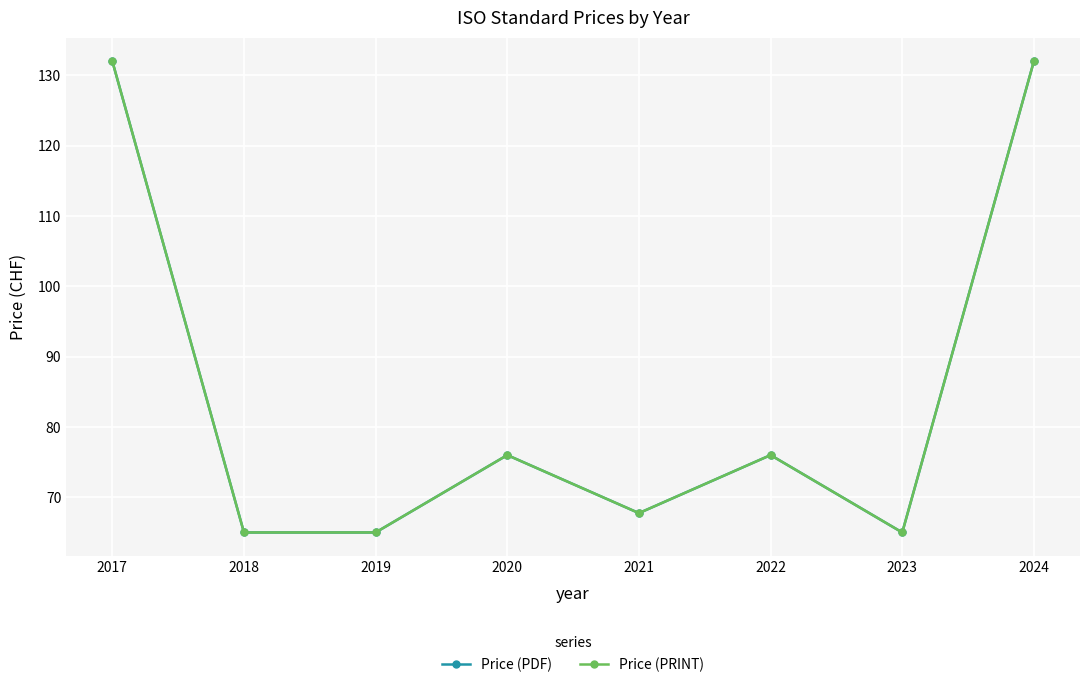

What is the difference between the maximum and minimum values in the Price (PDF) series?

67.0